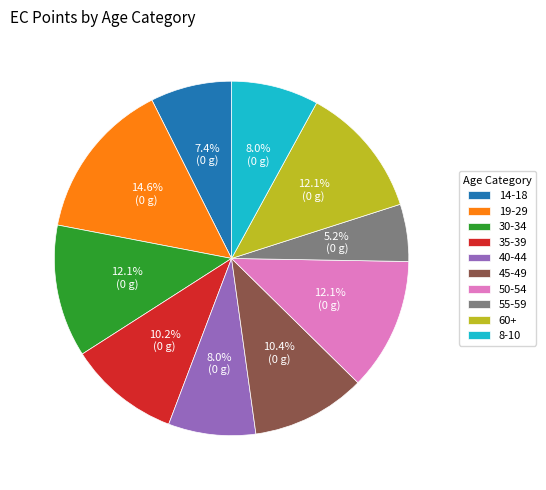

To the nearest percent, what percentage of the pie is 35-39?

10%